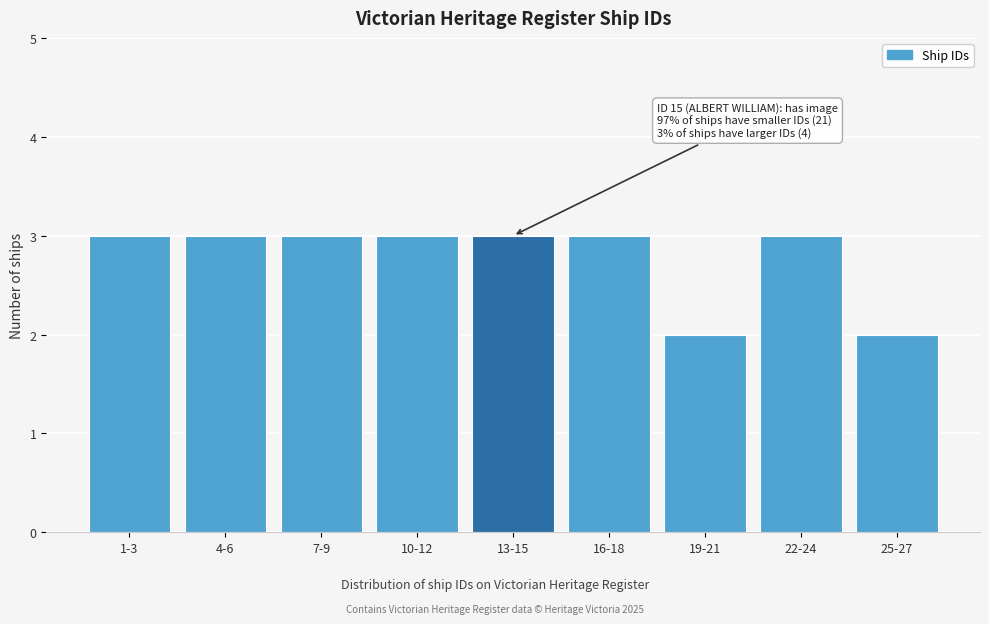

Reading right to left, extract all data points from this chart.

25-27=2	22-24=3	19-21=2	16-18=3	13-15=3	10-12=3	7-9=3	4-6=3	1-3=3